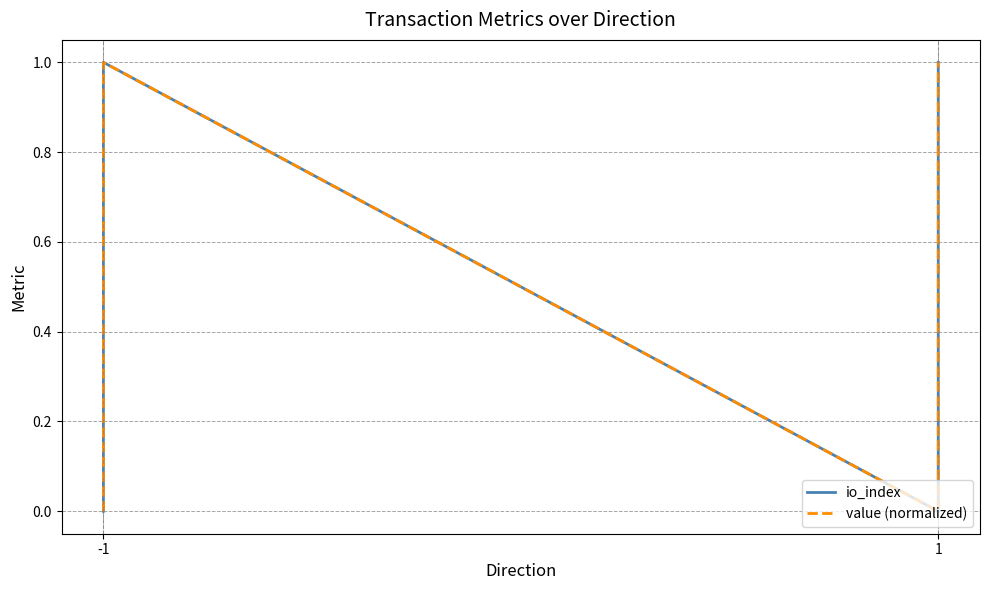

True or false: value (normalized) has a value of 1.7 at 1.

False